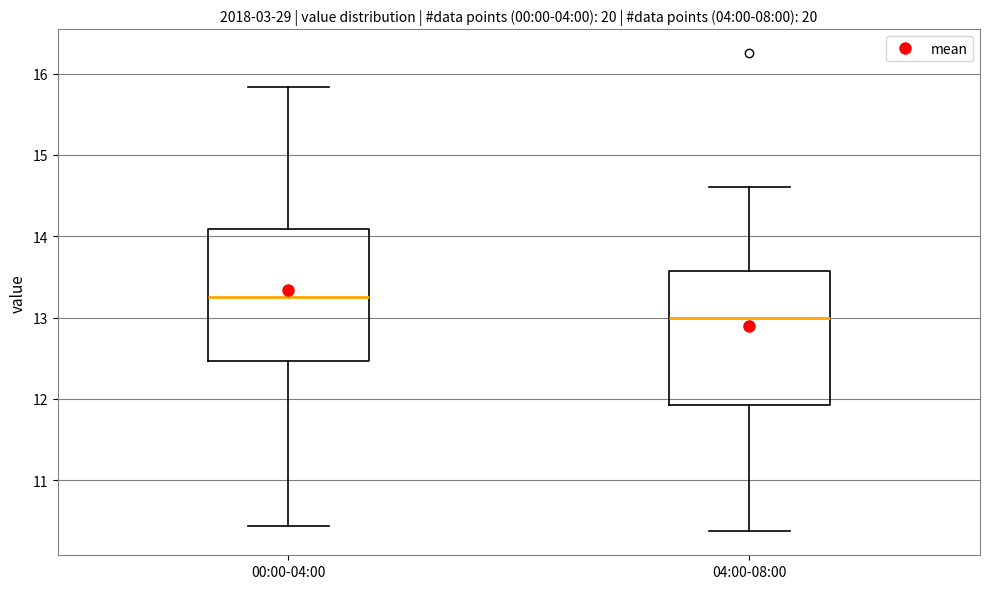

Which box's median line is the highest?

00:00-04:00